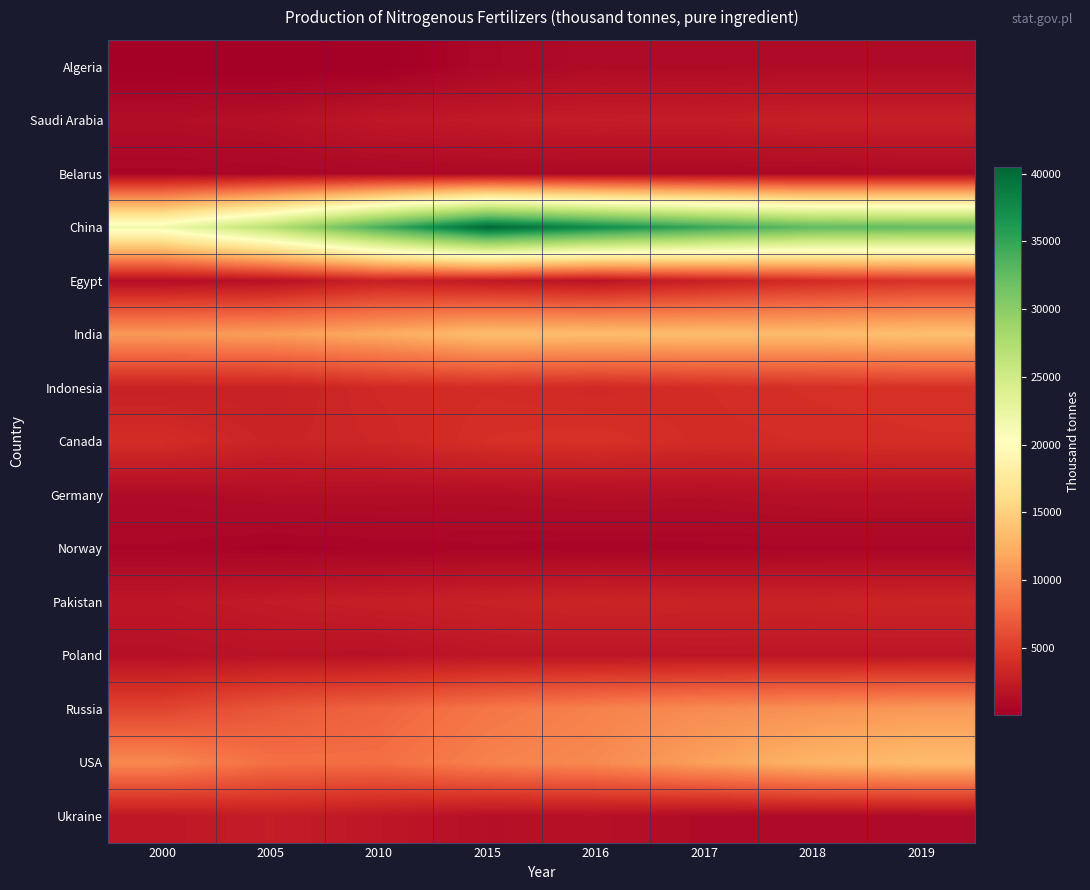

At how many categories does at least one series exceed 5375?

8